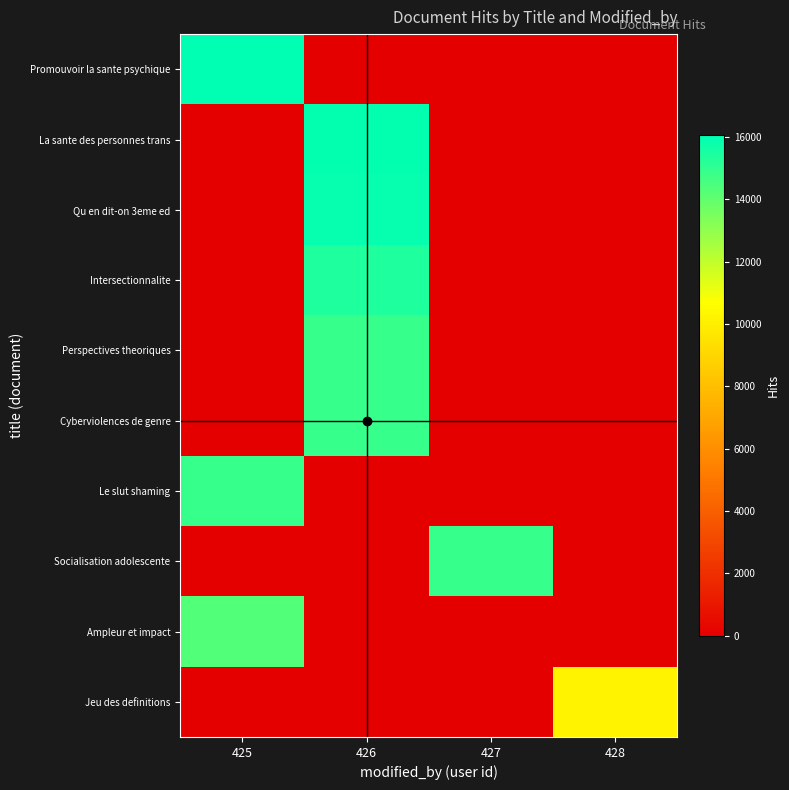

Reading left to right, transcribe all the data shown in this chart.

Promouvoir la sante psychique: 425=16057	426=0	427=0	428=0
La sante des personnes trans: 425=0	426=15969	427=0	428=0
Qu en dit-on 3eme ed: 425=0	426=15927	427=0	428=0
Intersectionnalite: 425=0	426=15384	427=0	428=0
Perspectives theoriques: 425=0	426=14915	427=0	428=0
Cyberviolences de genre: 425=0	426=14914	427=0	428=0
Le slut shaming: 425=14913	426=0	427=0	428=0
Socialisation adolescente: 425=0	426=0	427=14912	428=0
Ampleur et impact: 425=14346	426=0	427=0	428=0
Jeu des definitions: 425=0	426=0	427=0	428=10217